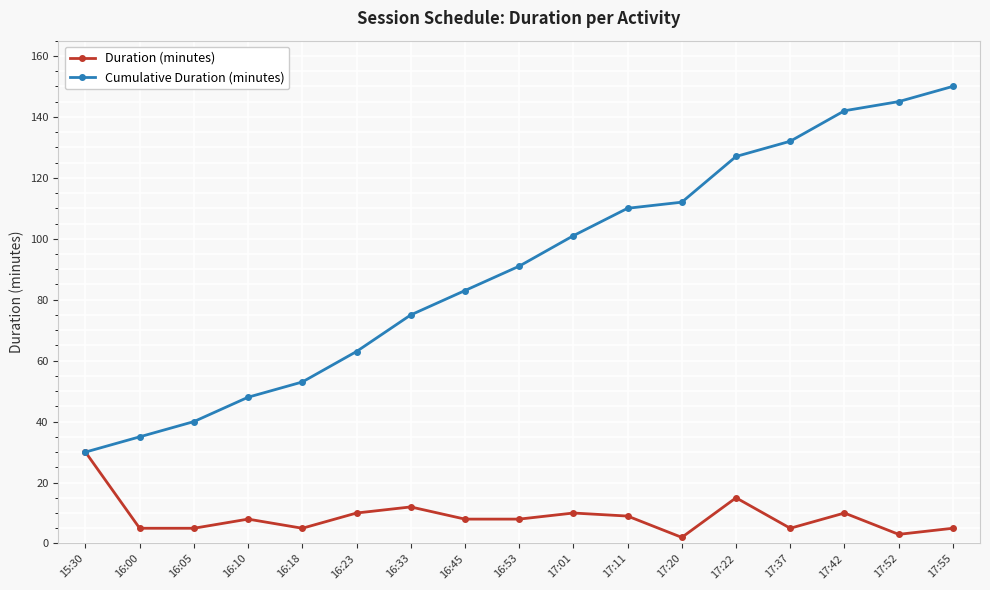

Count the number of data series in this chart.

2